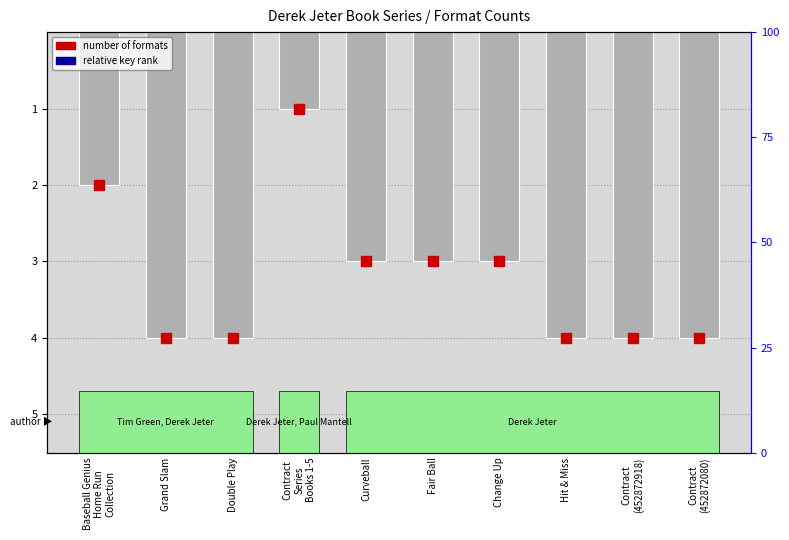

Is it true that the value at Hit & Miss is -4?

True